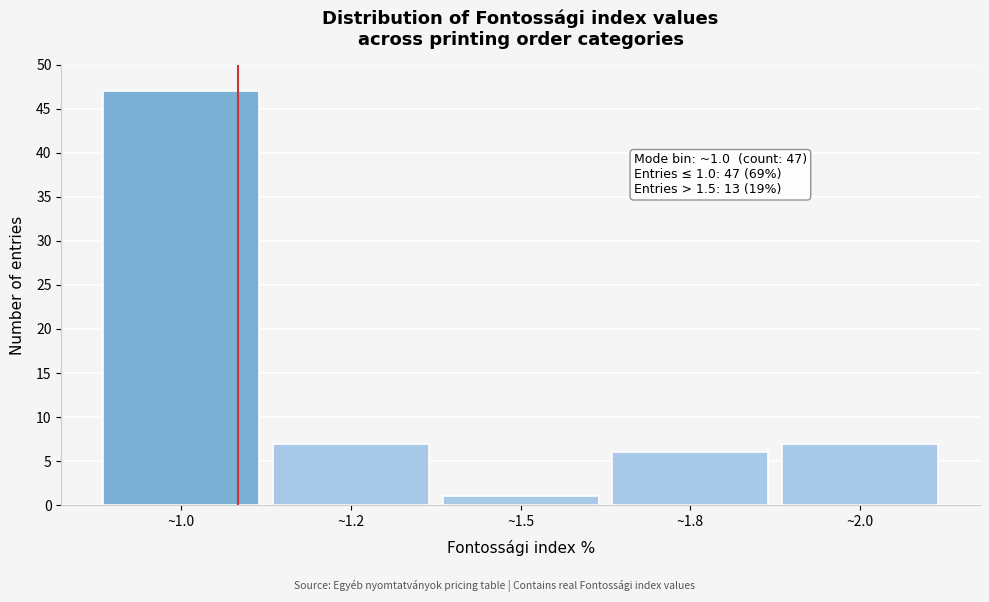

Reading left to right, what are all the values shown in this chart?

~1.0=47	~1.2=7	~1.5=1	~1.8=6	~2.0=7